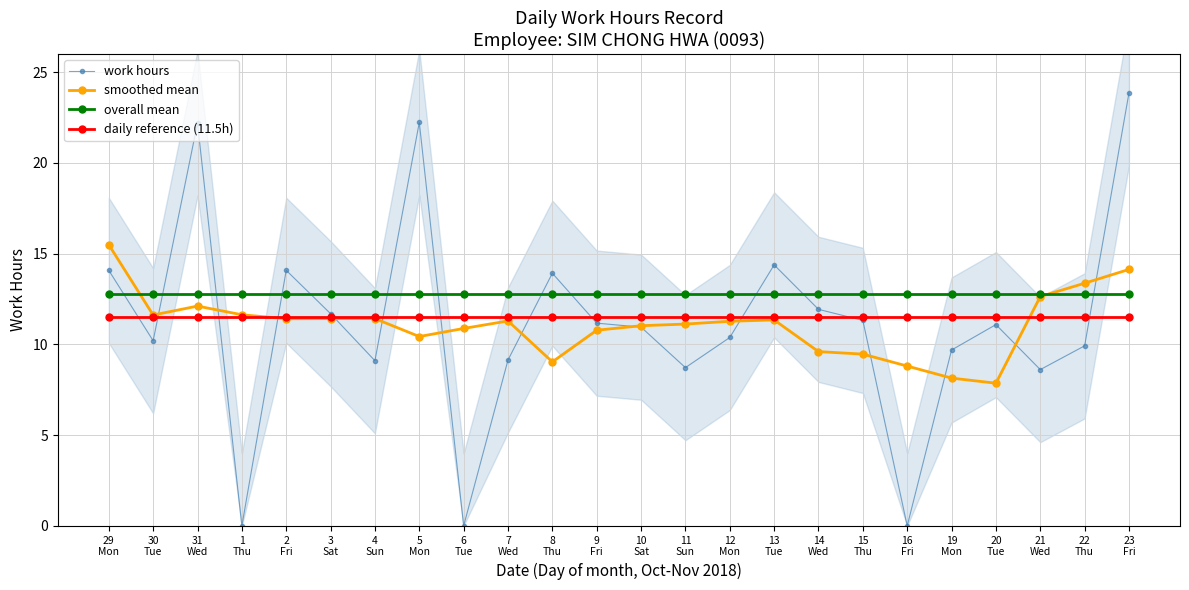

Which category has the lowest value in the daily reference (11.5h) series?

29
Mon